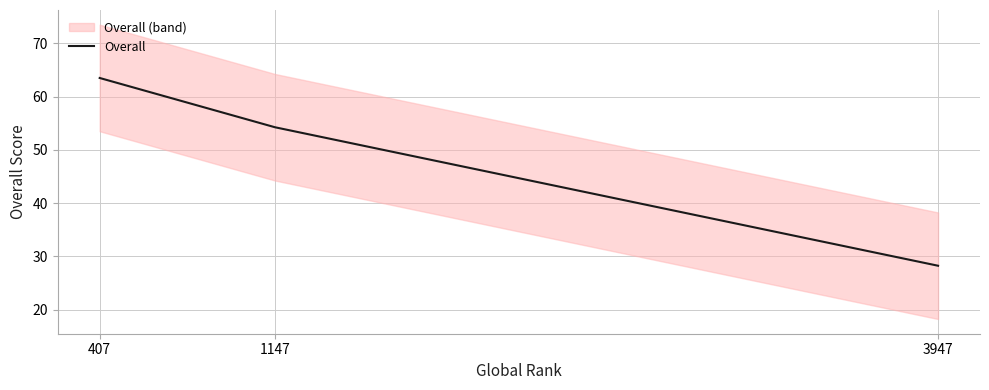

What is the value of the 1st point from the left?

63.5